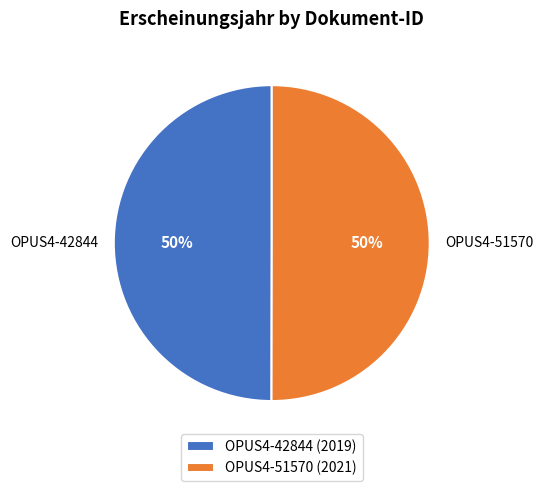

What is the ratio of the value at OPUS4-51570 to the value at OPUS4-42844?

1.0